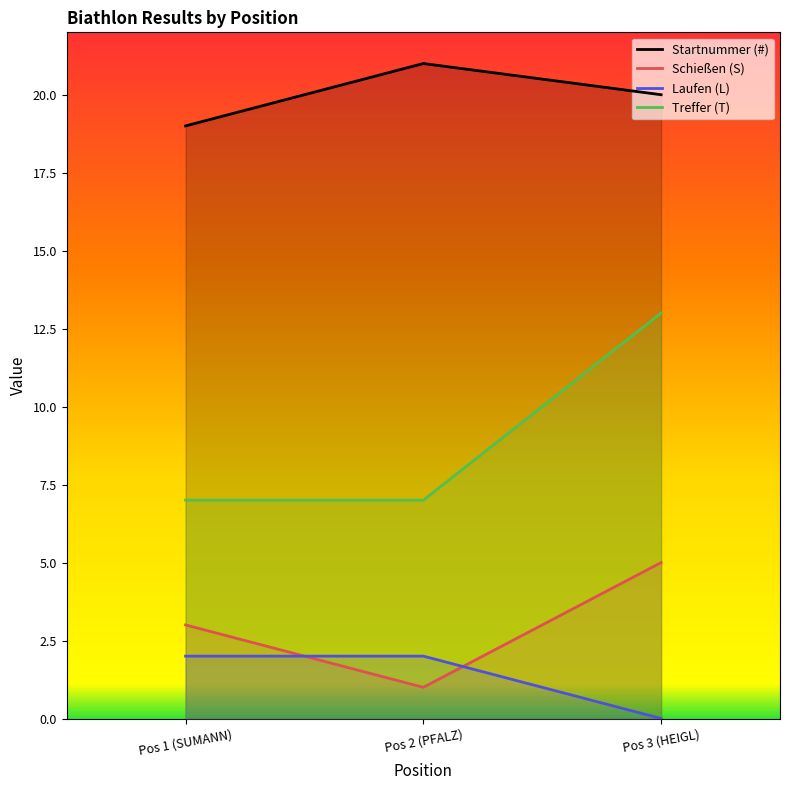

What is the sum of all Startnummer (#) values?

60